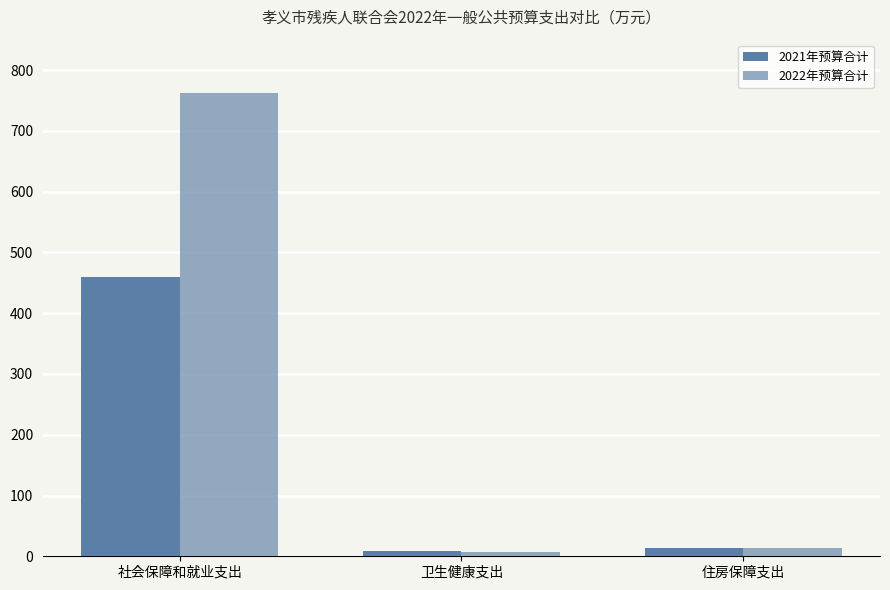

Reading left to right, transcribe all the data shown in this chart.

2021年预算合计: 社会保障和就业支出=459.2	卫生健康支出=7.9	住房保障支出=13.1
2022年预算合计: 社会保障和就业支出=762.7	卫生健康支出=6.6	住房保障支出=14.1